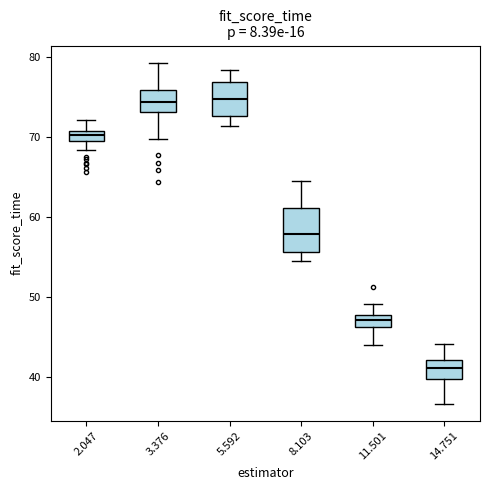

Where is the lower edge of the box at x = 3.376 on the y-axis? The values are not printed on the chart, so give them approximately, as read against the axis.

73